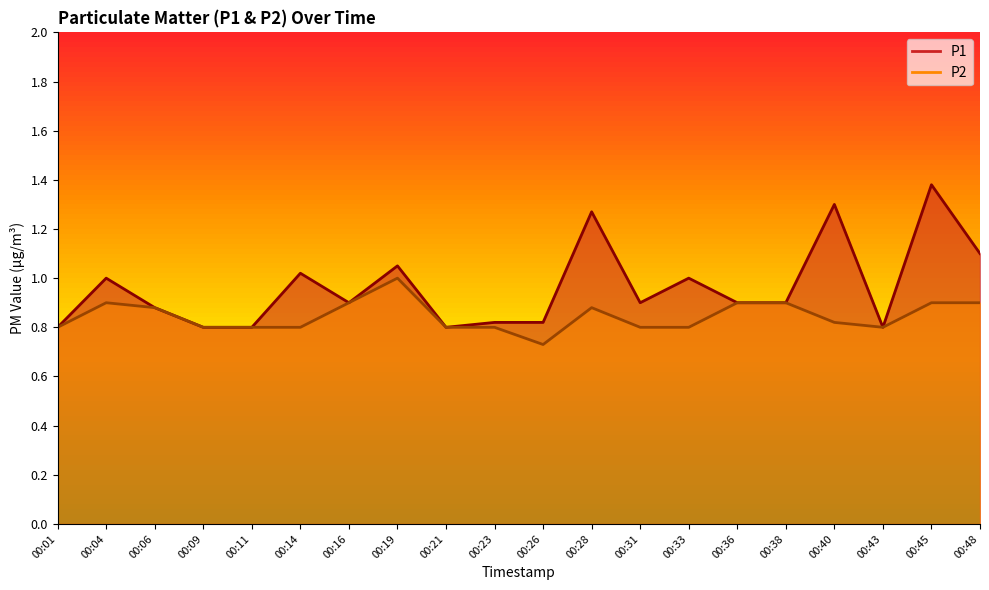

What is the approximate value of P2 at 00:01?

0.8